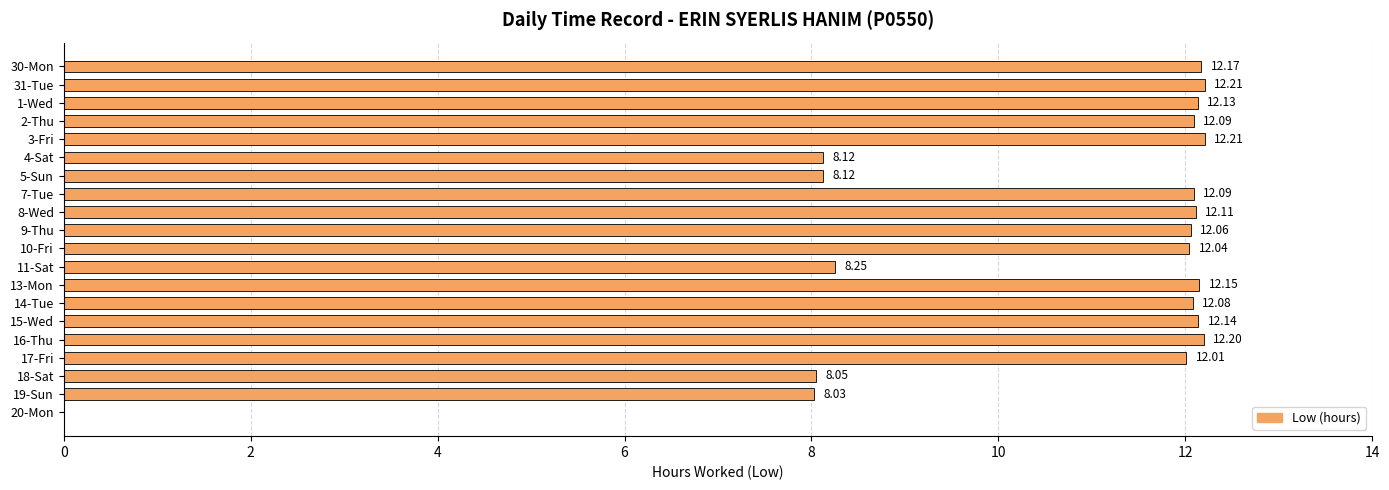

What is the sum of all values?

210.3